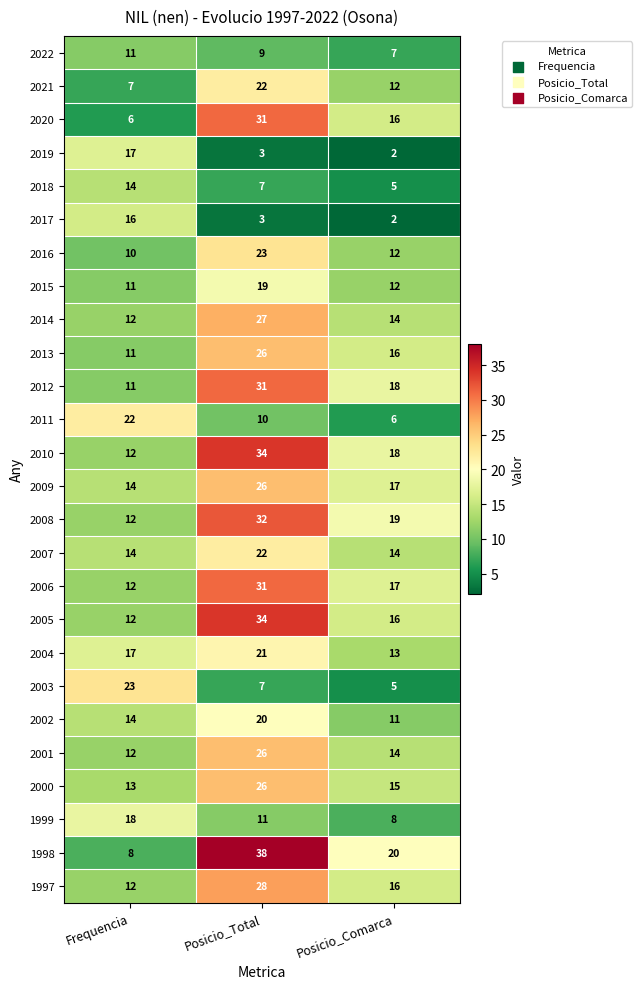

What is the approximate value of 2011 at Posicio_Total, to the nearest 10?

10